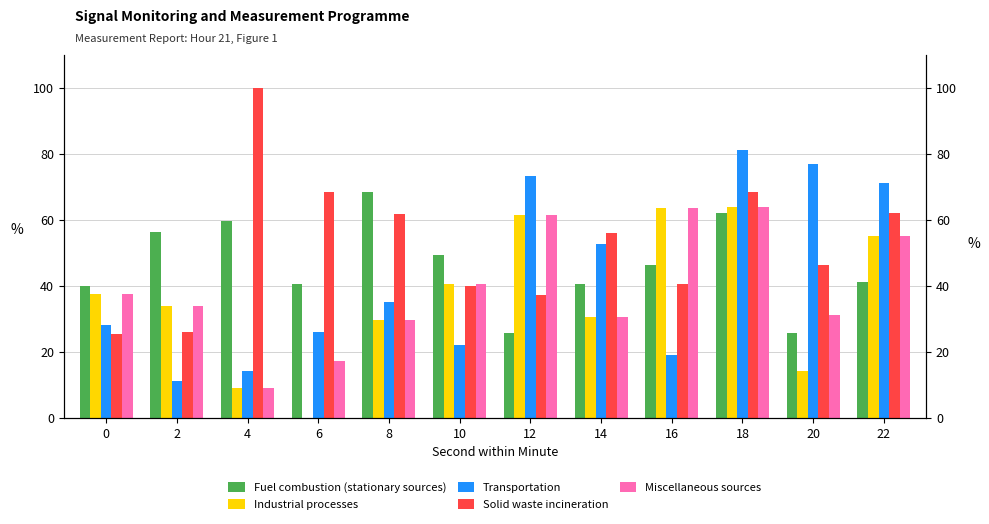

How many bars are there in each group?

5